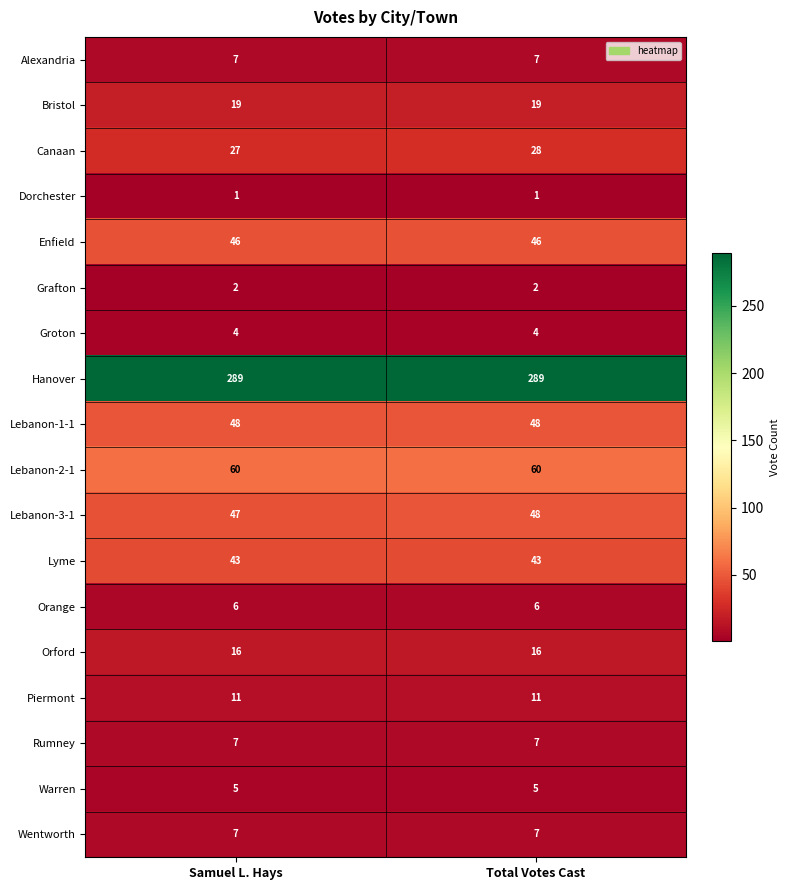

At which category is the sum across all series the highest?

Total Votes Cast